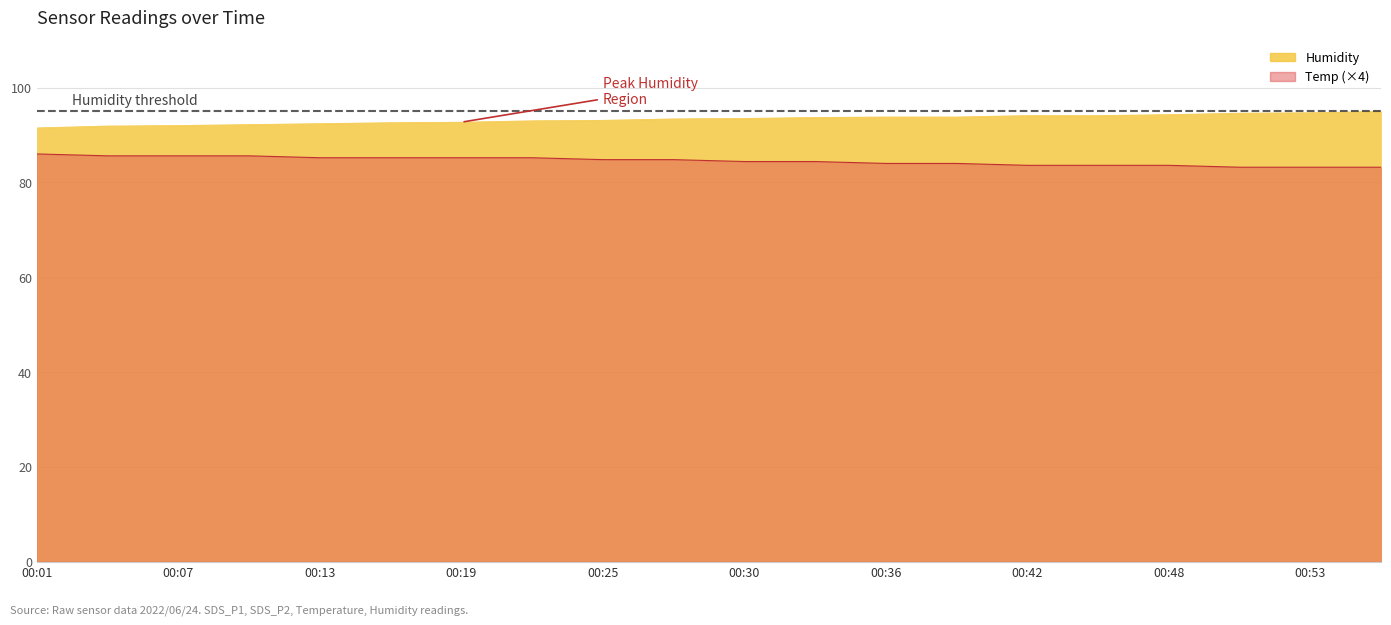

Reading left to right, what are all the values shown in this chart?

Temp: 00:01=86.0	00:04=85.6	00:07=85.6	00:10=85.6	00:13=85.2	00:16=85.2	00:19=85.2	00:22=85.2	00:25=84.8	00:28=84.8	00:30=84.4	00:33=84.4	00:36=84.0	00:39=84.0	00:42=83.6	00:45=83.6	00:48=83.6	00:51=83.2	00:53=83.2	00:56=83.2
Humidity: 00:01=91.5	00:04=91.9	00:07=92.0	00:10=92.2	00:13=92.4	00:16=92.6	00:19=92.7	00:22=93.0	00:25=93.1	00:28=93.4	00:30=93.5	00:33=93.7	00:36=93.8	00:39=93.8	00:42=94.1	00:45=94.1	00:48=94.3	00:51=94.6	00:53=94.7	00:56=95.0